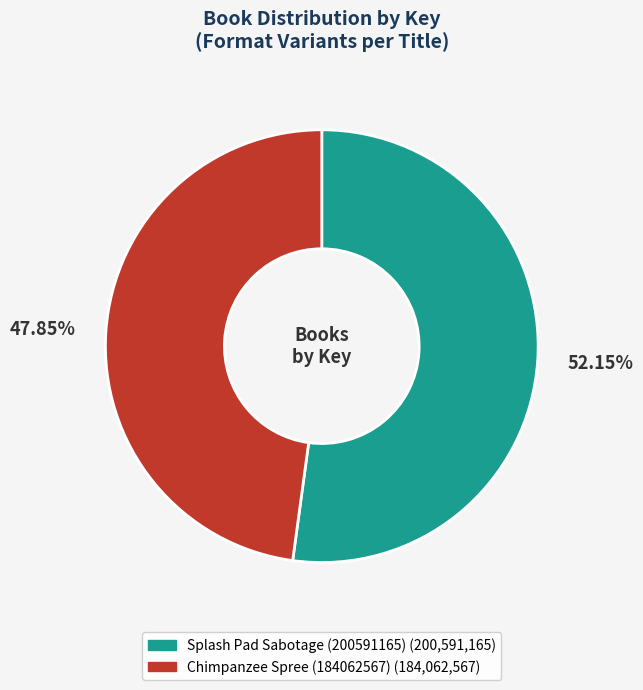

Is the sum of Chimpanzee Spree (184062567) and Splash Pad Sabotage (200591165) greater than half?

Yes